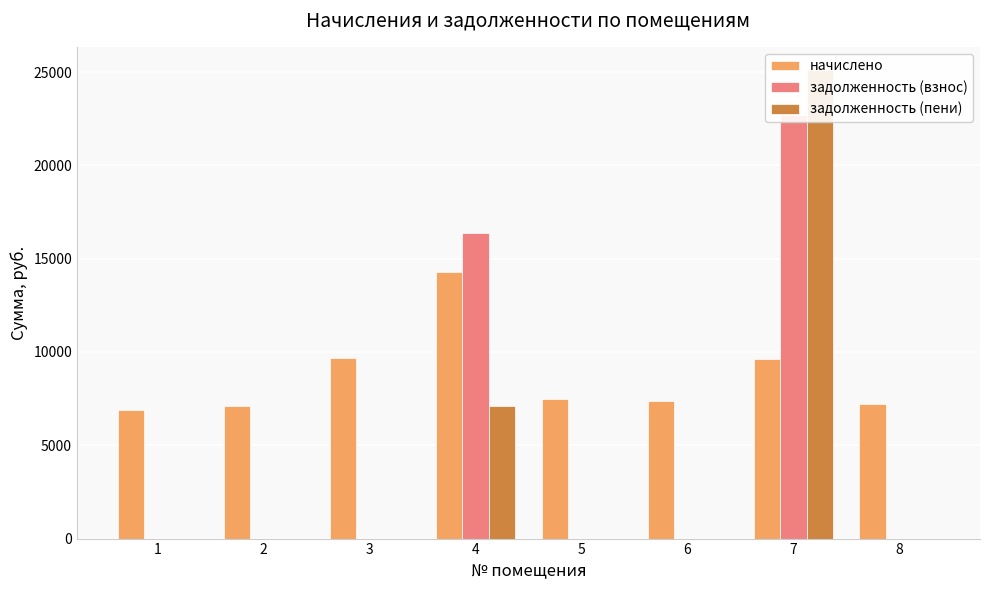

What are all the series names shown in the legend?

начислено, задолженность (взнос), задолженность (пени)